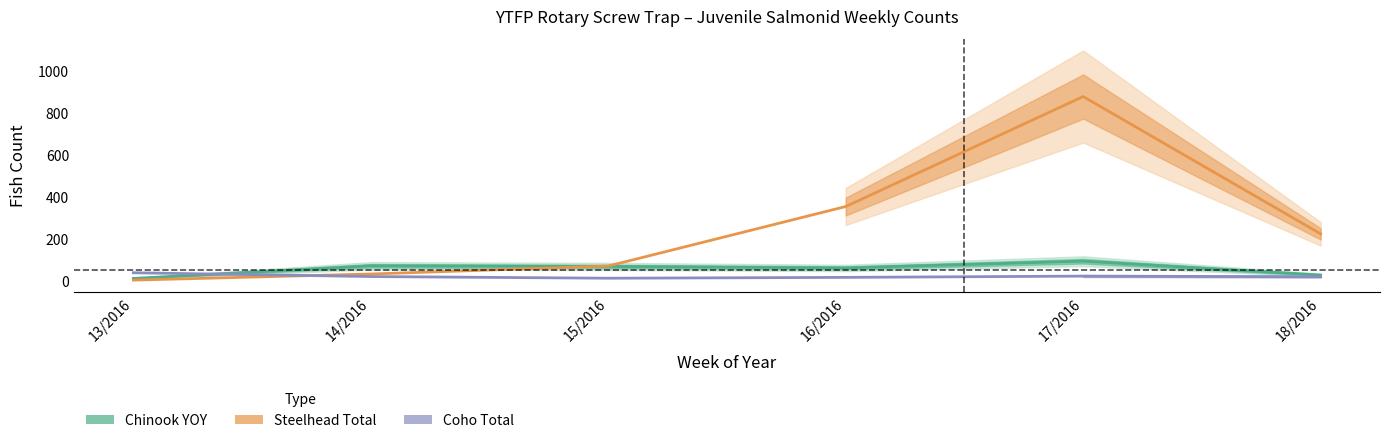

What is the maximum value for Steelhead Total?

876